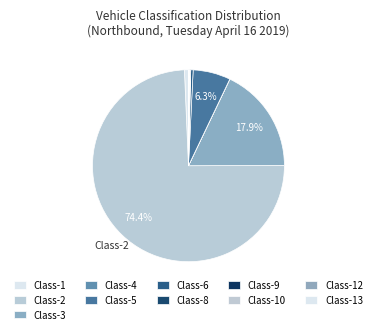

True or false: Class-2 accounts for 75% of the total.

True